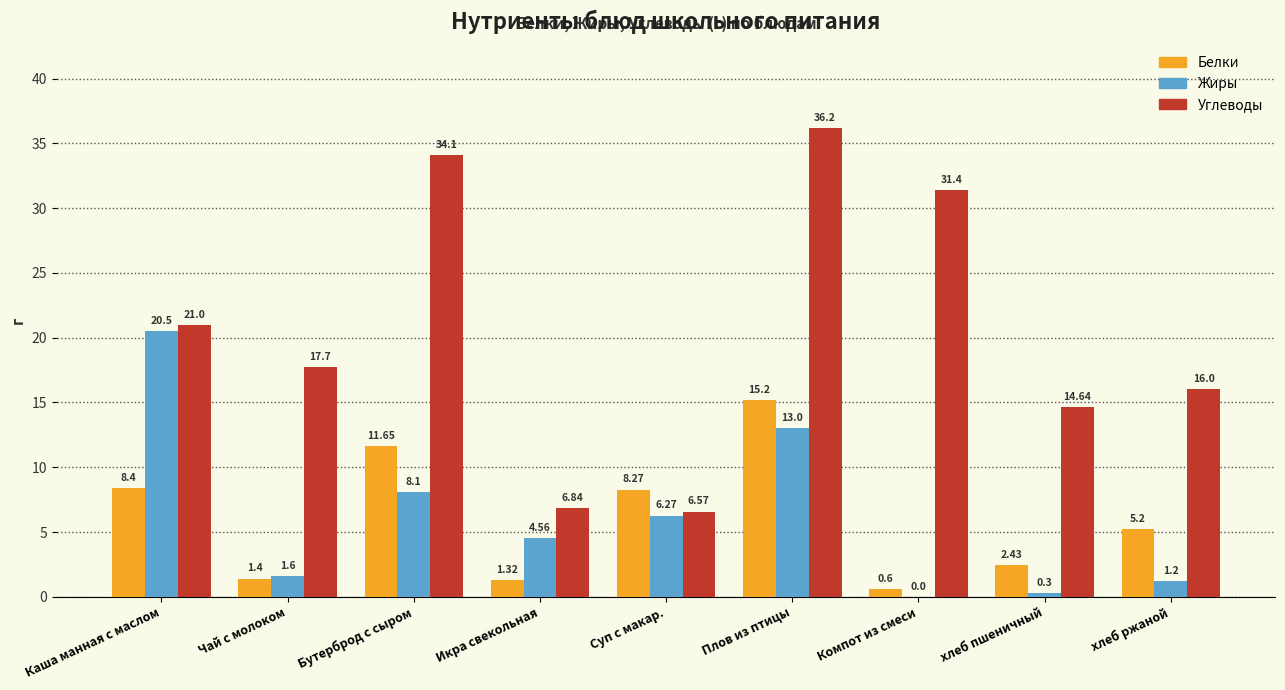

Where does the Углеводы series first go above 17?

Каша манная с маслом